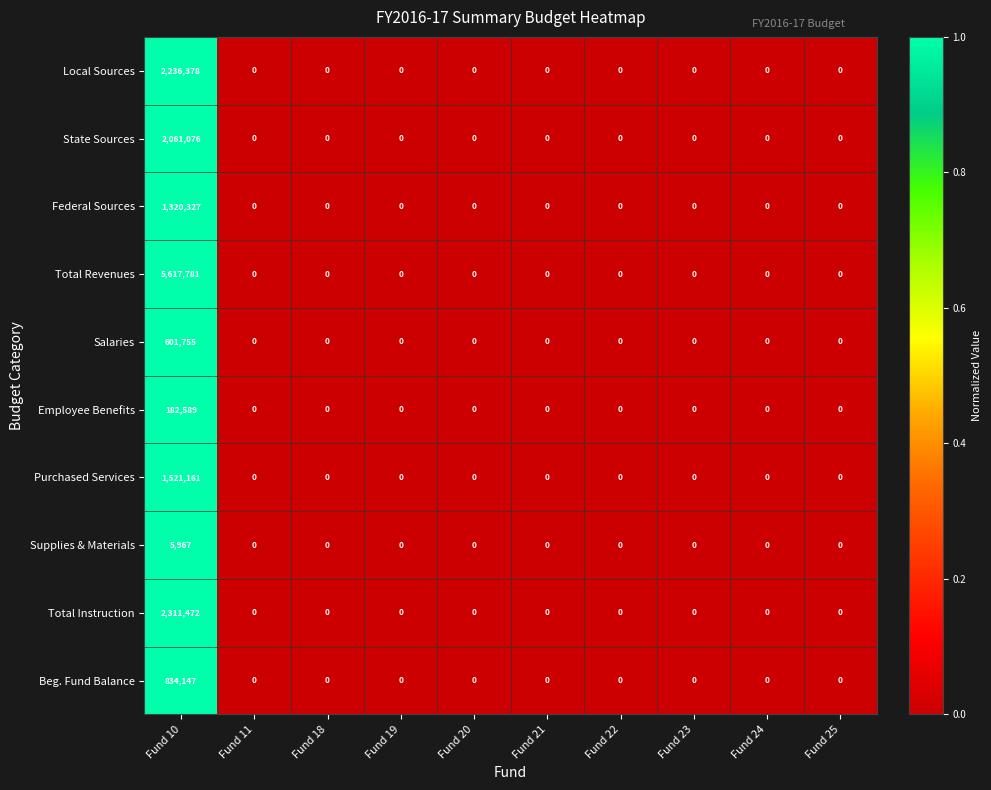

The value of Supplies & Materials at Fund 11 is -3834. True or false?

False